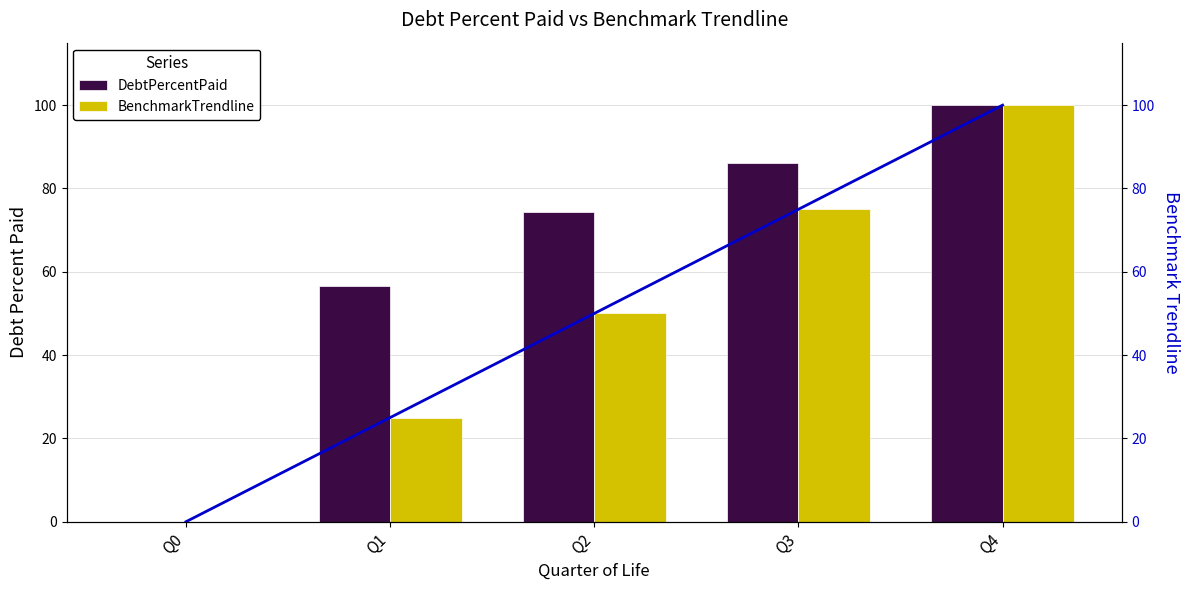

Read the BenchmarkTrendline (line) value at Q4.

100.0